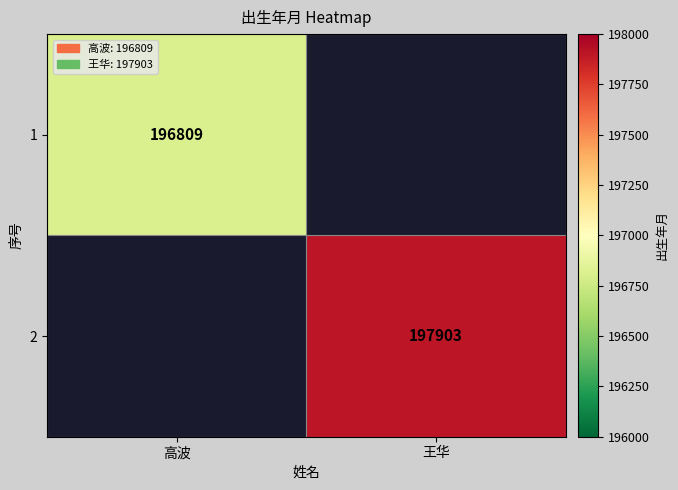

Is it true that 1 equals 196809 at 高波?

True